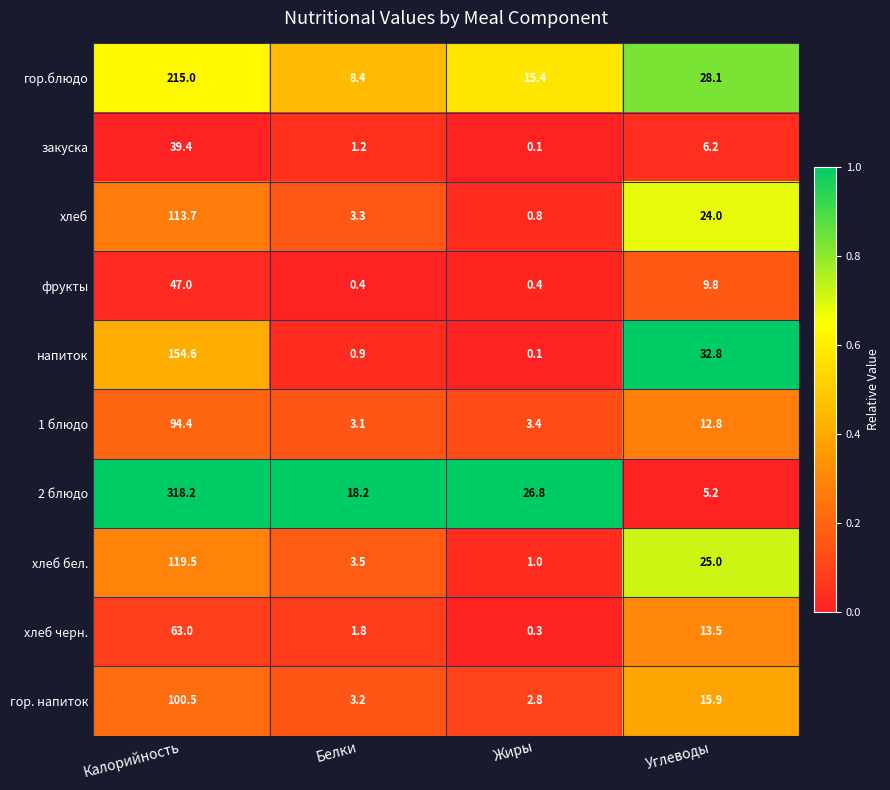

At which category does the chart reach its peak across all series?

Калорийность